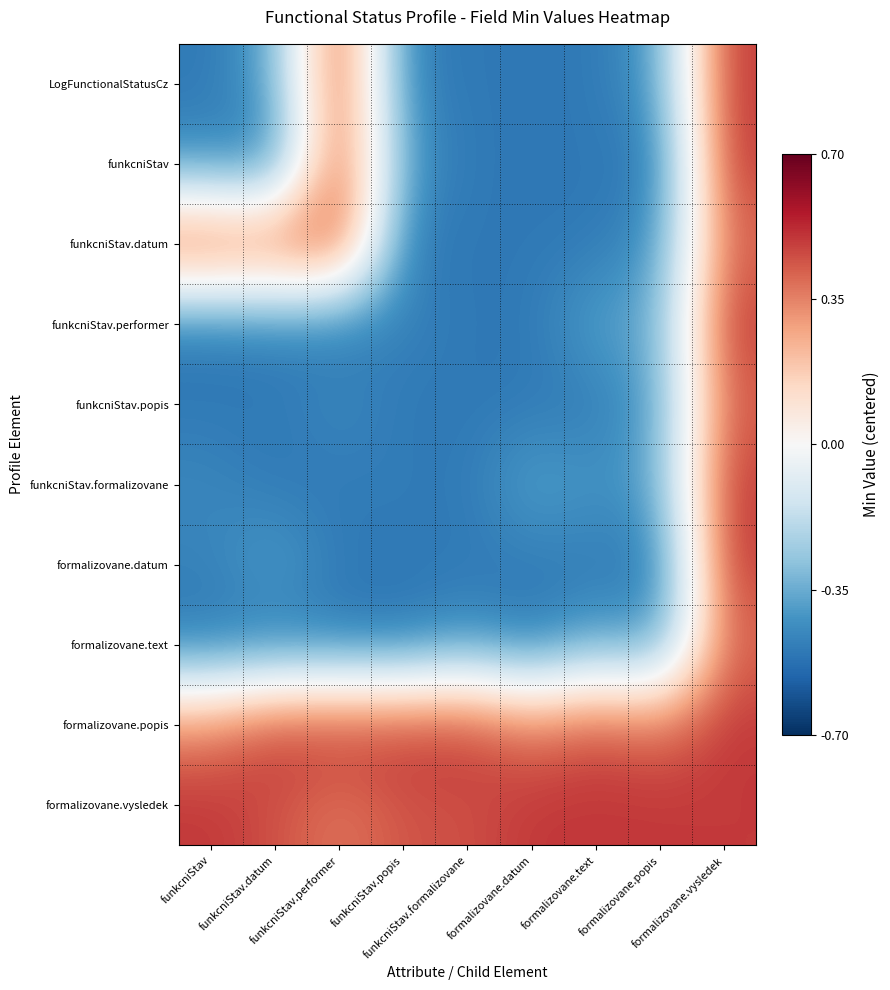

Which series has the largest range (max minus min)?

LogFunctionalStatusCz